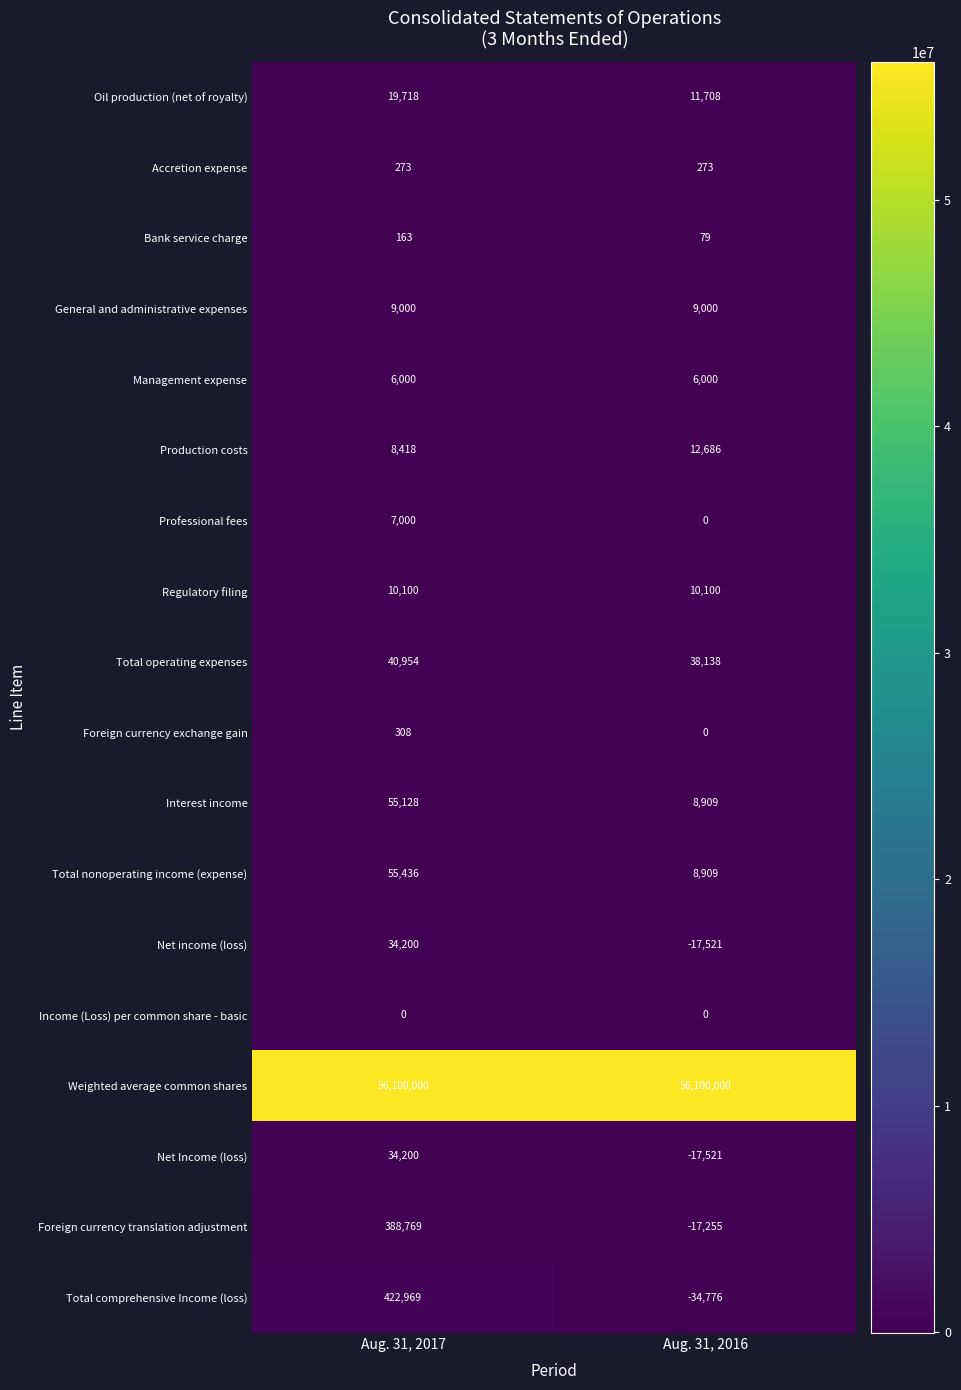

What is the total value across all series at Aug. 31, 2016?

56118729